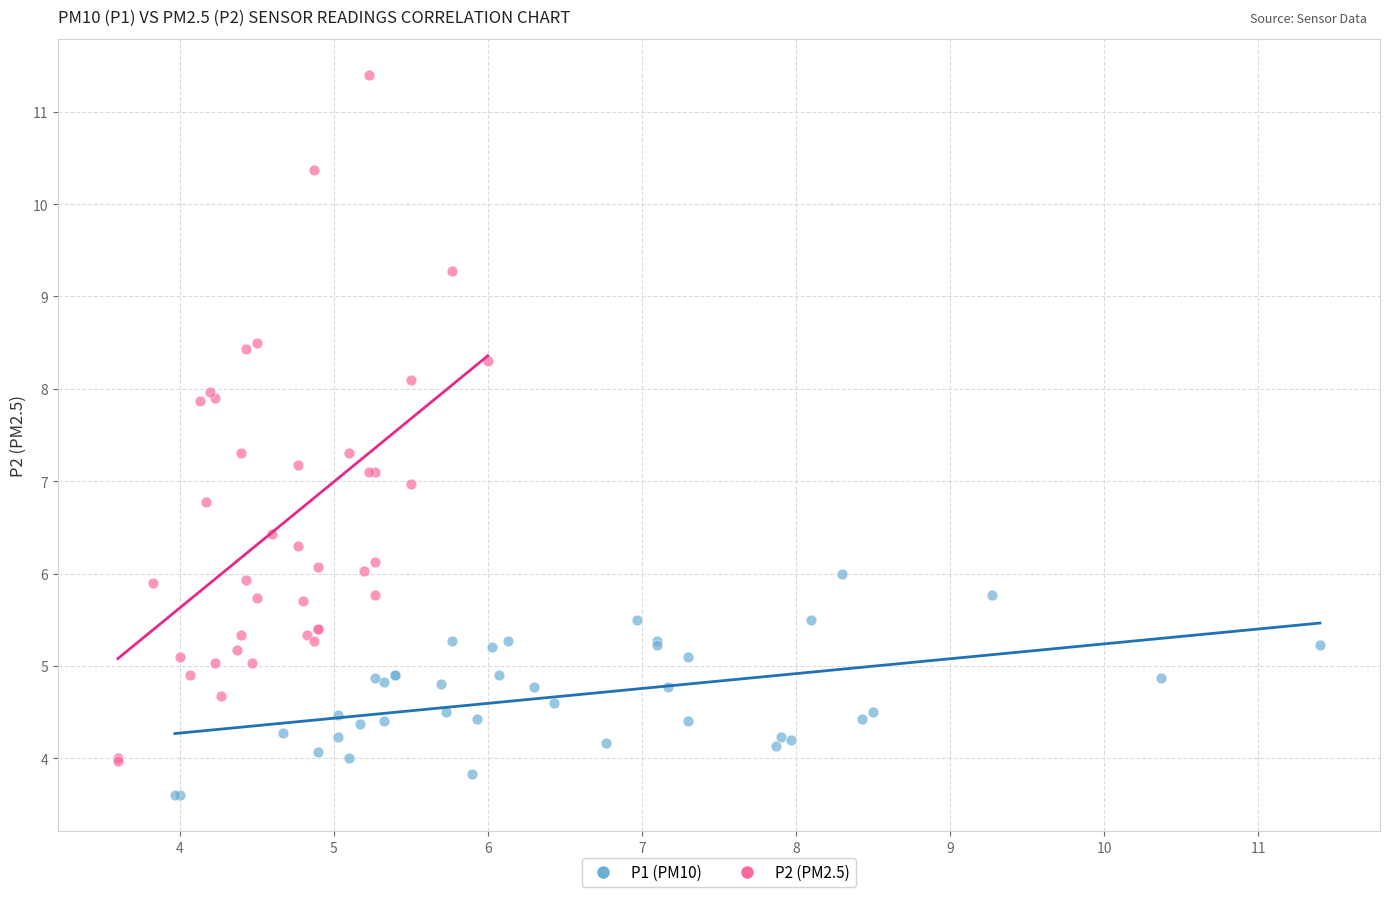

Which series has the widest spread of Y values?

P2 (PM2.5)